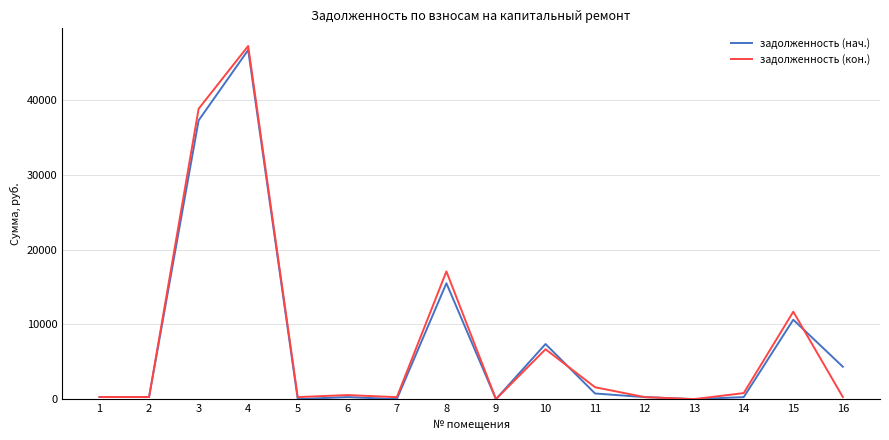

What is the average value of the задолженность (кон.) series?

7878.9